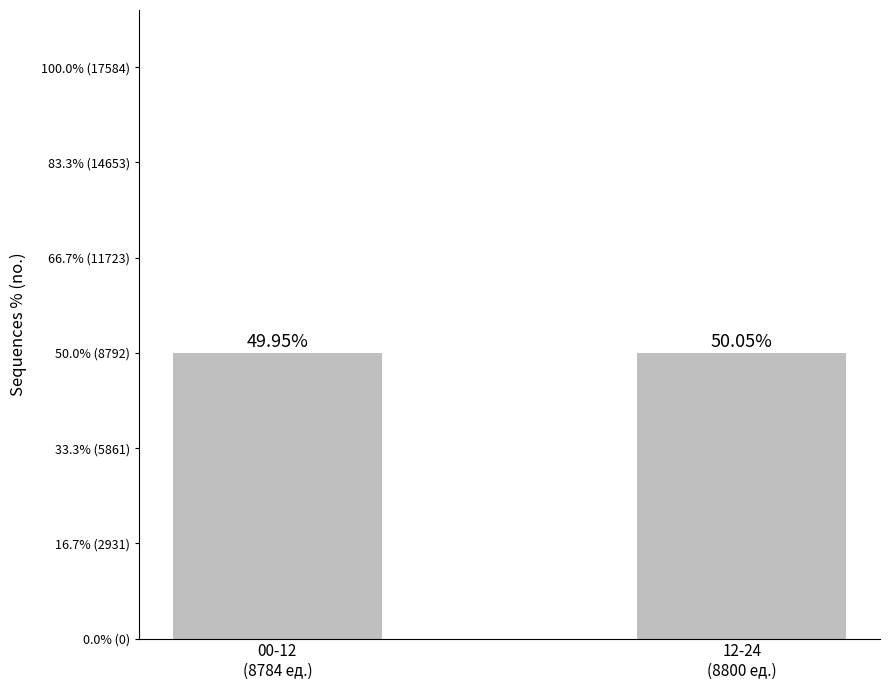

Rank the categories by value from lowest to highest.

00-12
(8784 ед.), 12-24
(8800 ед.)